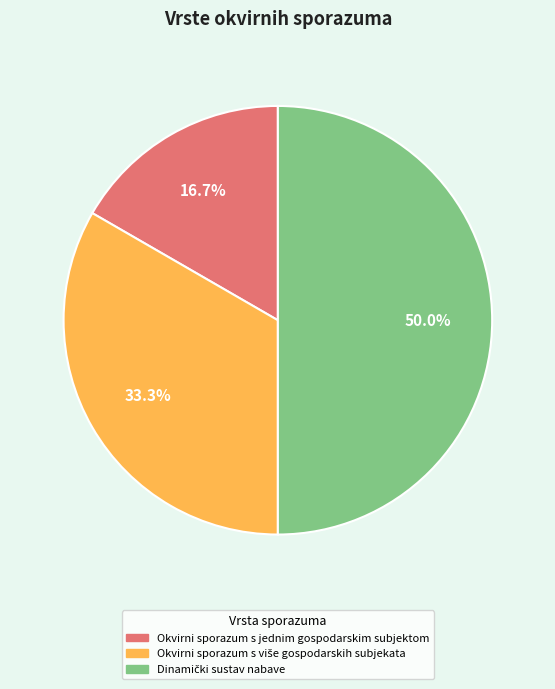

How much of the chart is everything except Okvirni sporazum s jednim gospodarskim subjektom?

83.3%